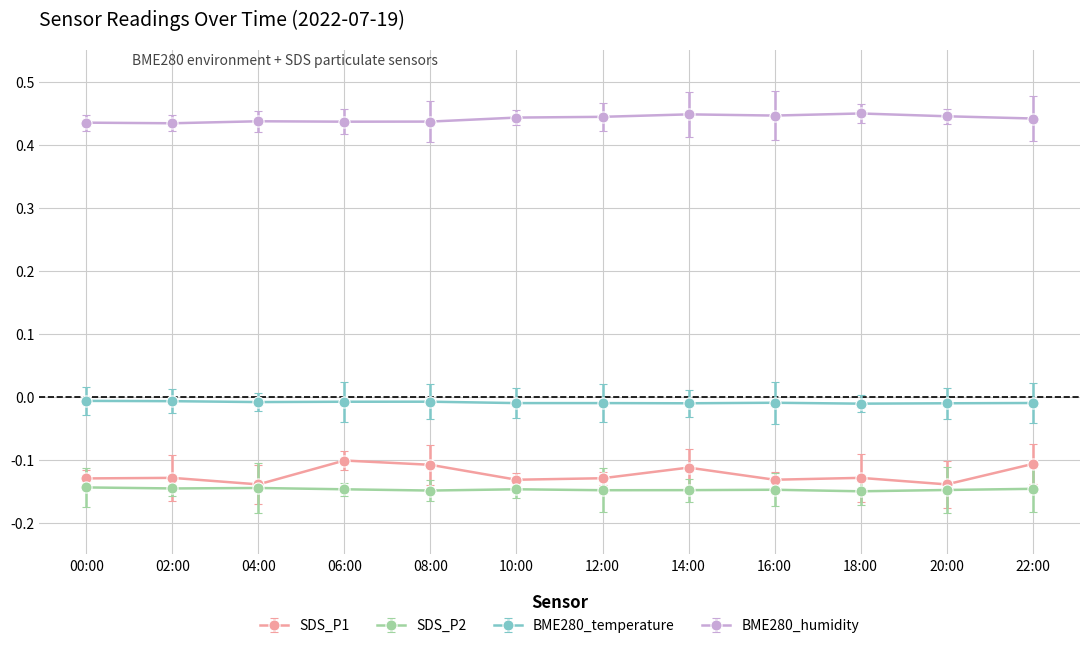

Which series has the largest range (max minus min)?

SDS_P1